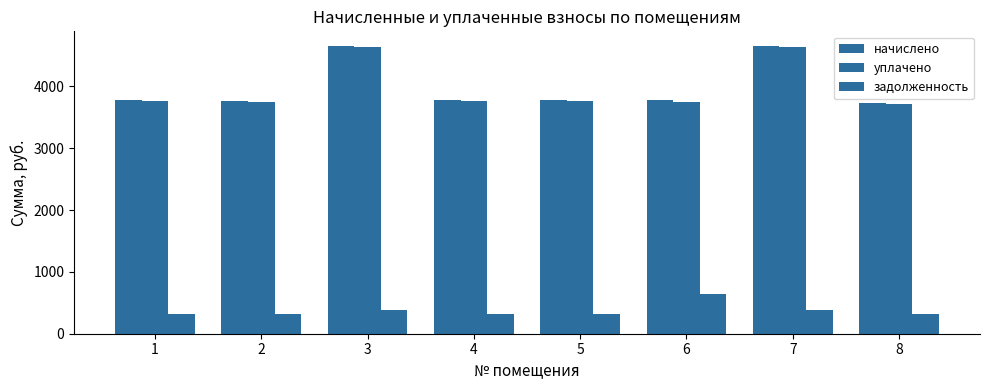

How many values in the уплачено series exceed 3762?

5